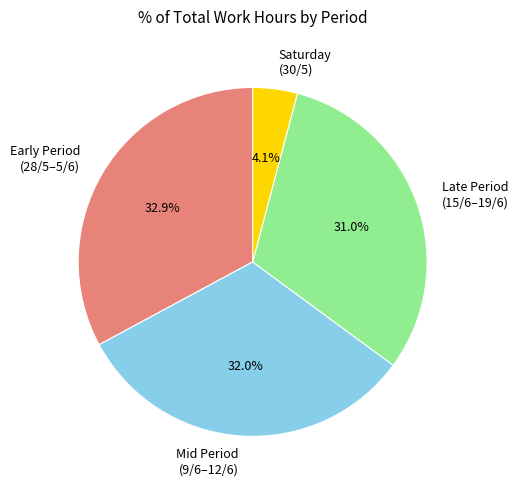

Do Saturday (30/5) and Early Period (28/5–5/6) together represent more than half of the pie?

No